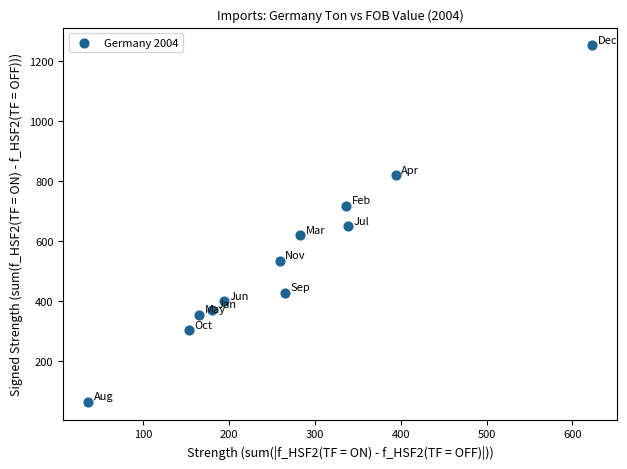

What is the range of X values (max minus min)?

587